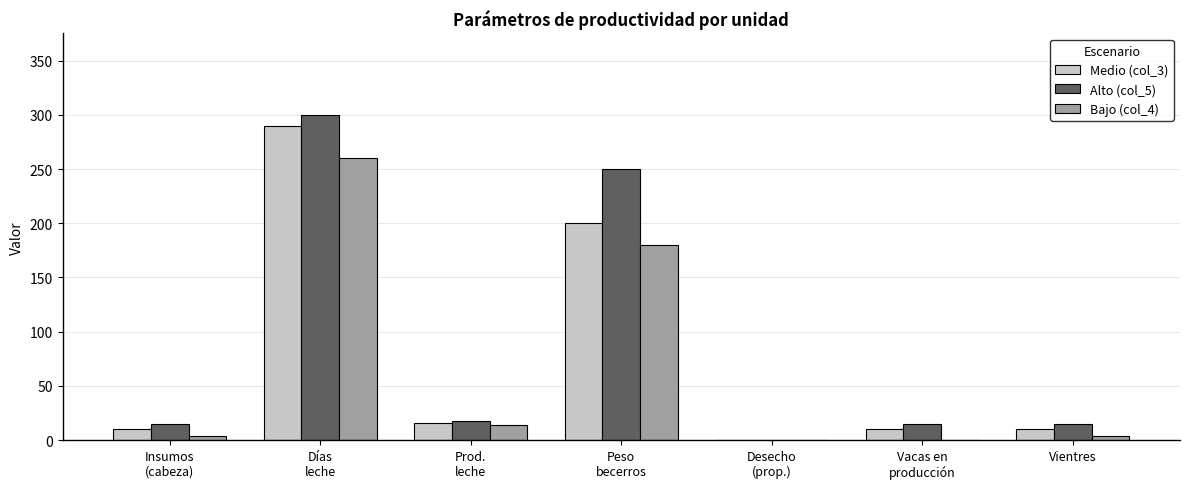

Is the value of Medio (col_3) at Insumos
(cabeza) greater than the value of Bajo (col_4) at Vacas en
producción?

Yes